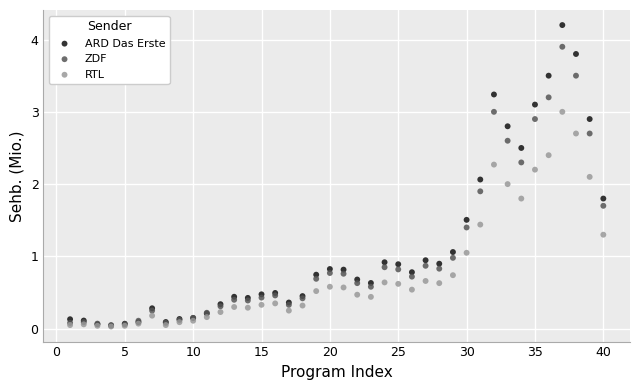

What are all the series names shown in the legend?

ARD Das Erste, ZDF, RTL